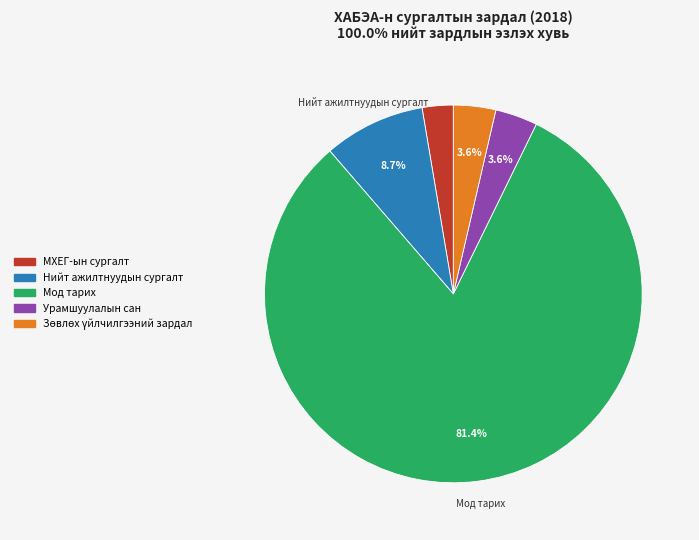

To the nearest percent, what portion does МХЕГ-ын сургалт represent?

3%